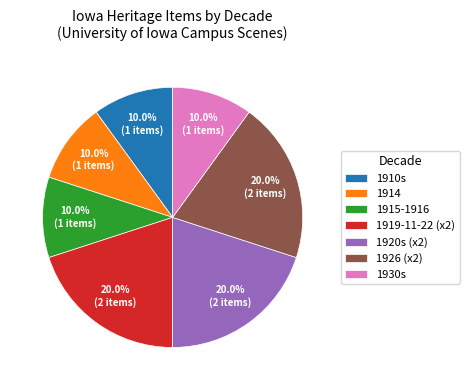

How much of the chart is everything except 1915-1916?

90.0%